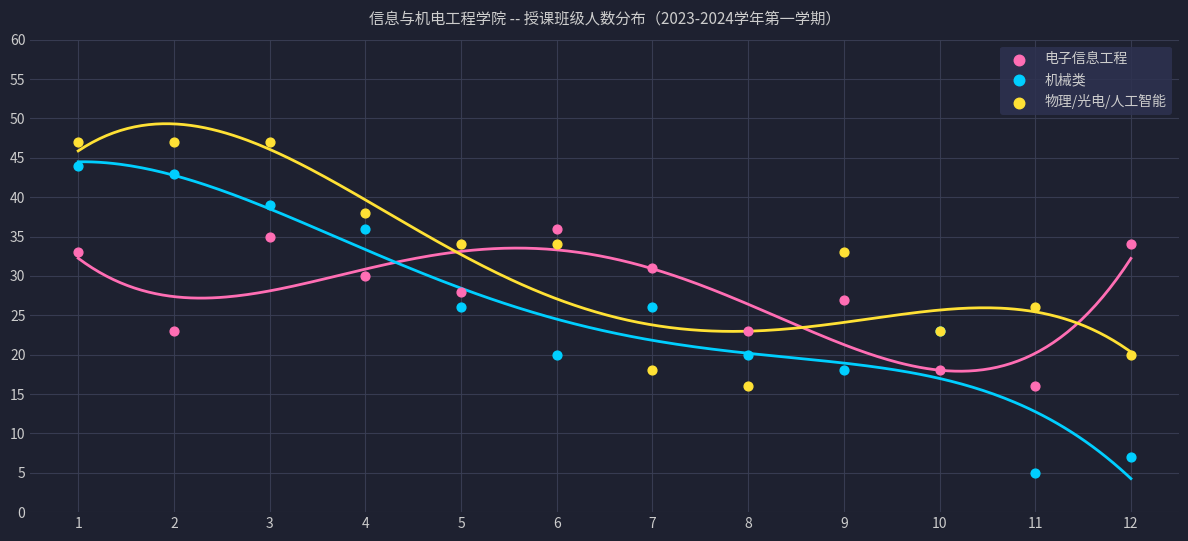

Which series has the largest Y range (max minus min)?

机械类